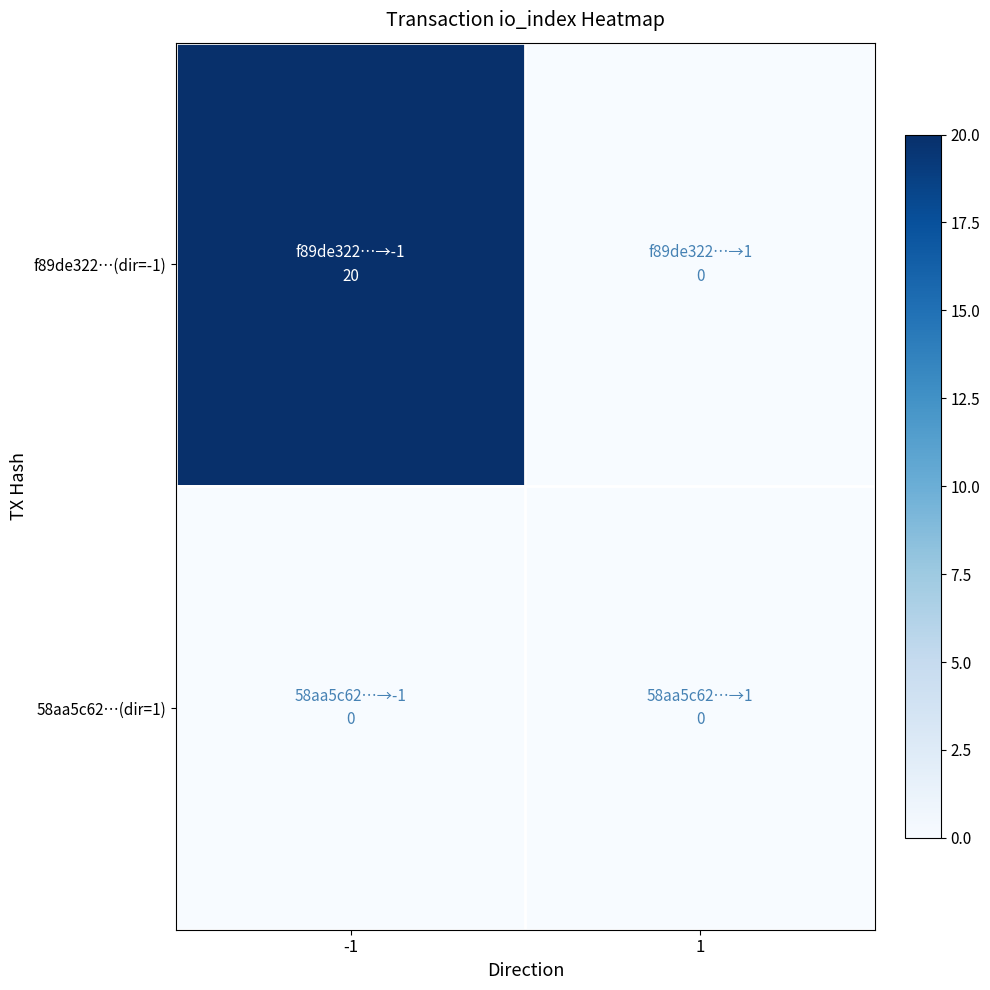

What is the difference between the highest and lowest values at -1?

20